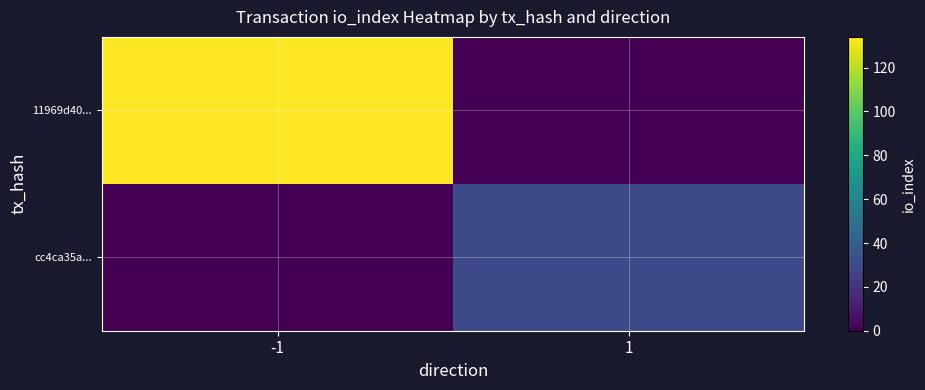

Which label corresponds to the smallest value in the chart?

1